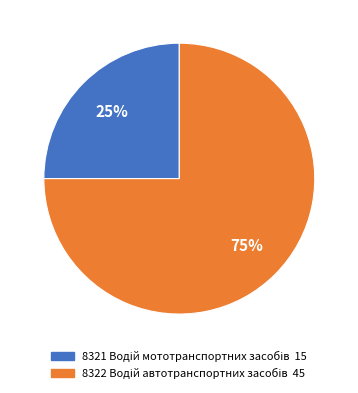

How many slices are in this pie chart?

2